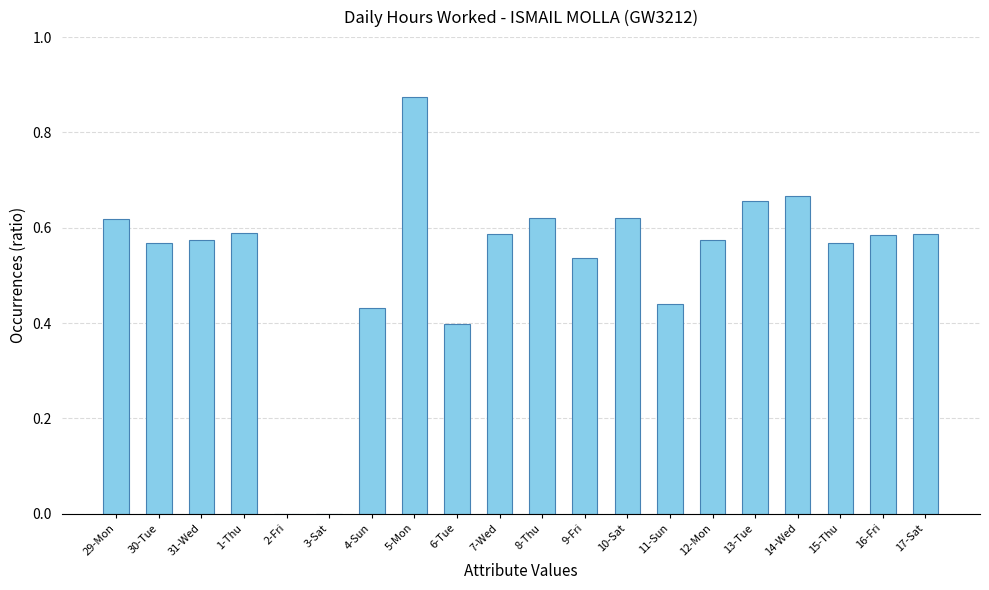

What is the sum of all values?

10.5